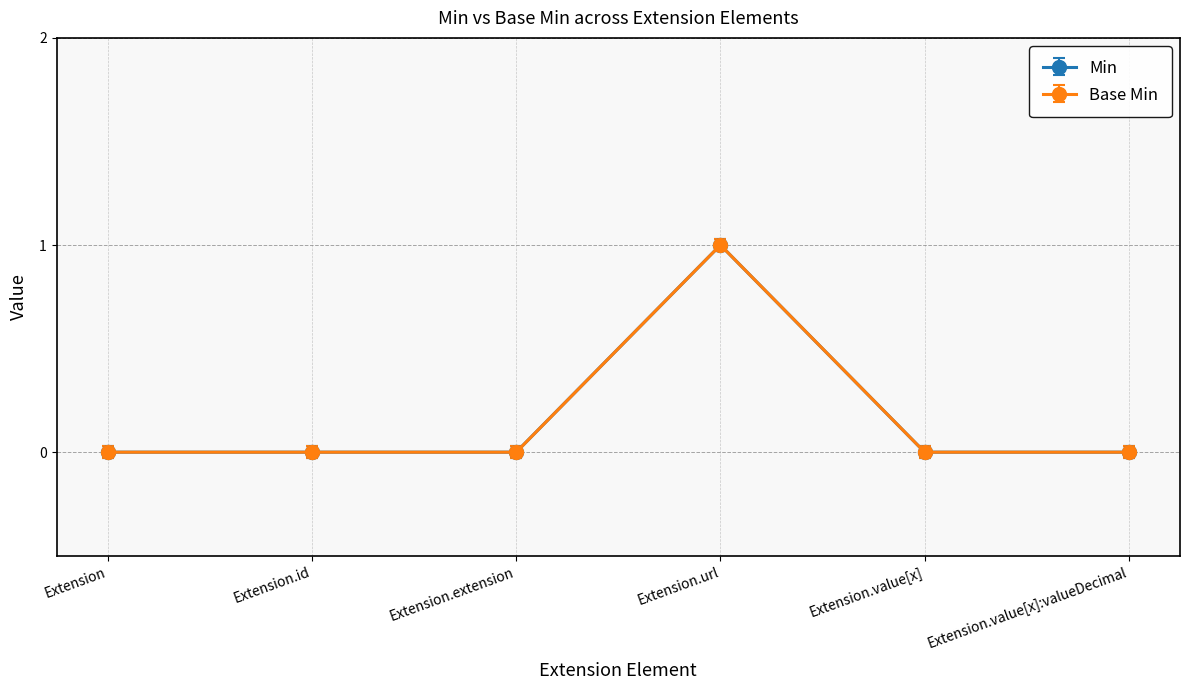

Which series has the largest total across all categories?

Min